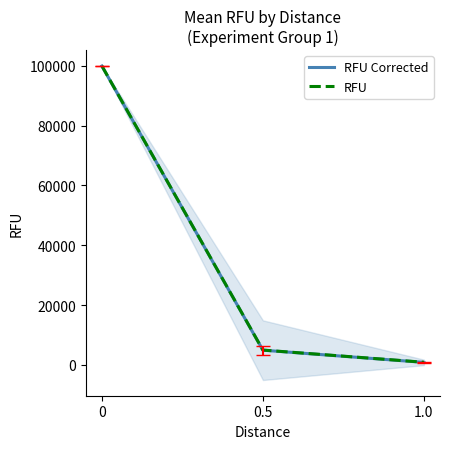

What are all the series names shown in the legend?

RFU Corrected, RFU